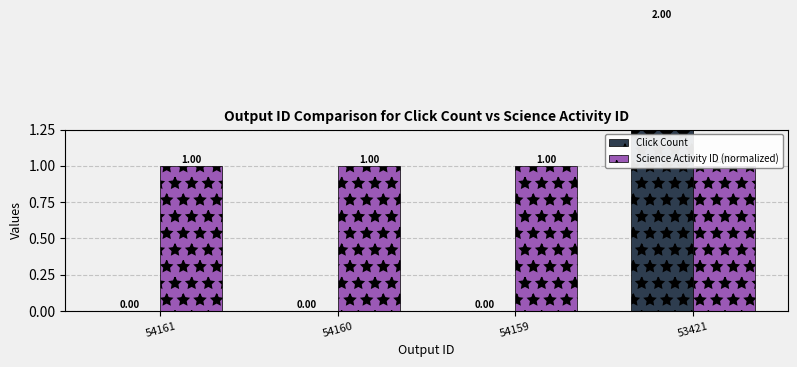

Which has a higher value, 54161 or 54160?

54161